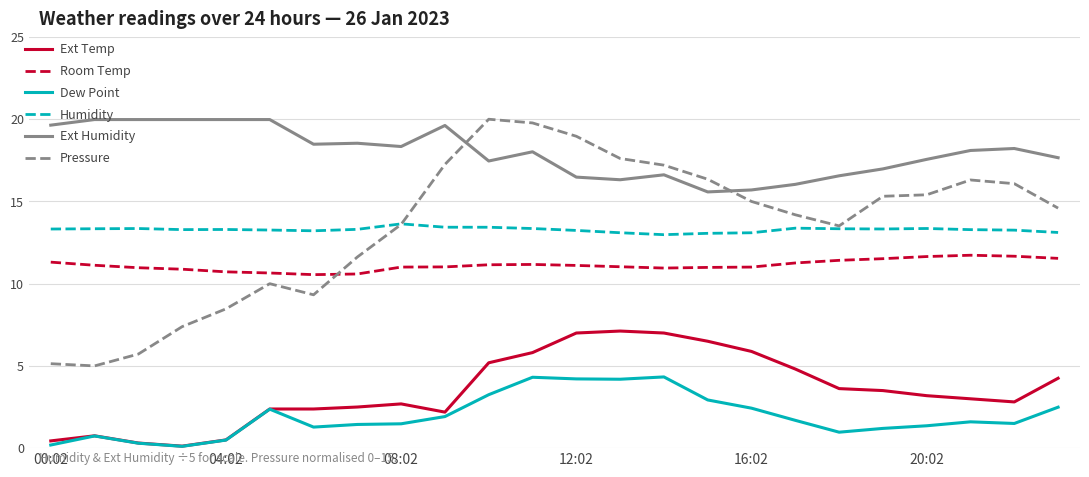

True or false: Ext Humidity and Humidity intersect in this chart.

False